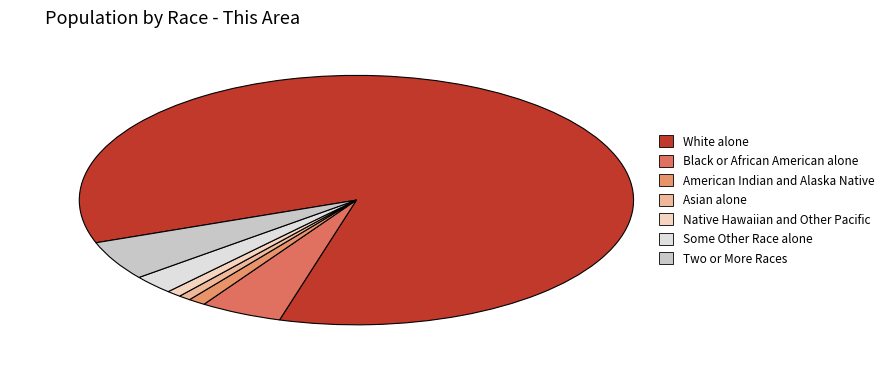

Which slice represents more than half of the pie?

White alone